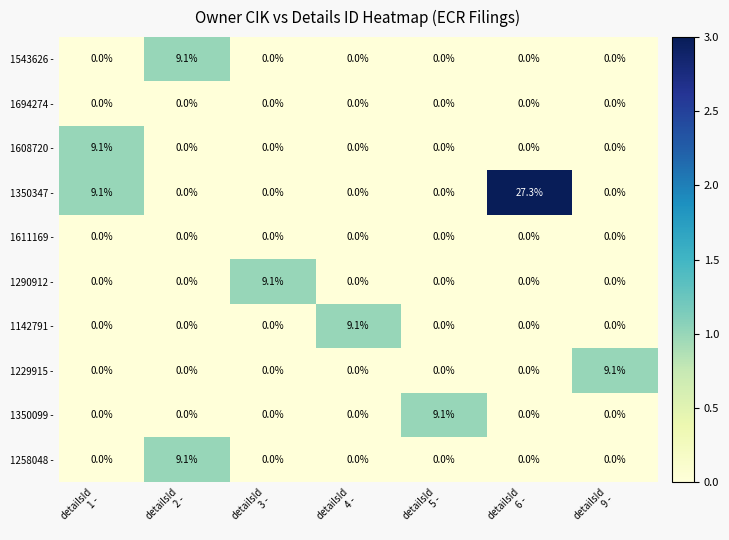

How many 1608720 - values are between 0 and 1?

6